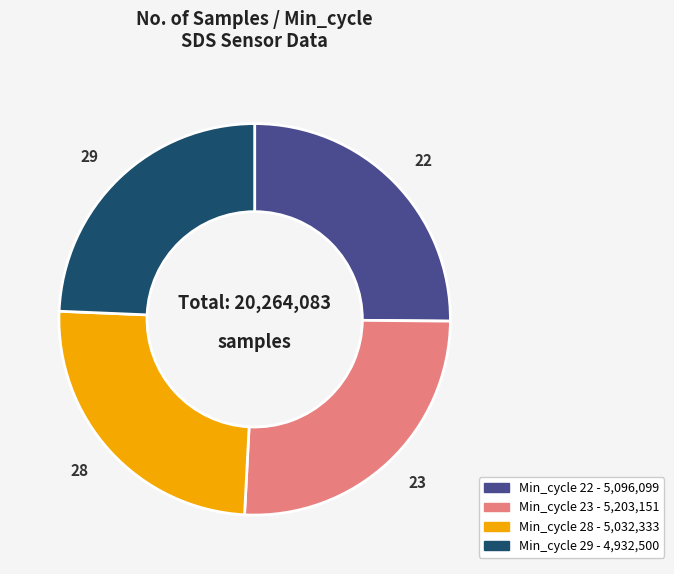

Does any single category account for the majority?

No